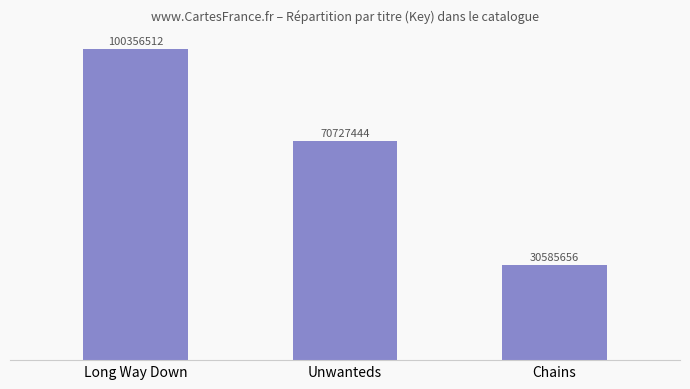

Are the bars horizontal?

No